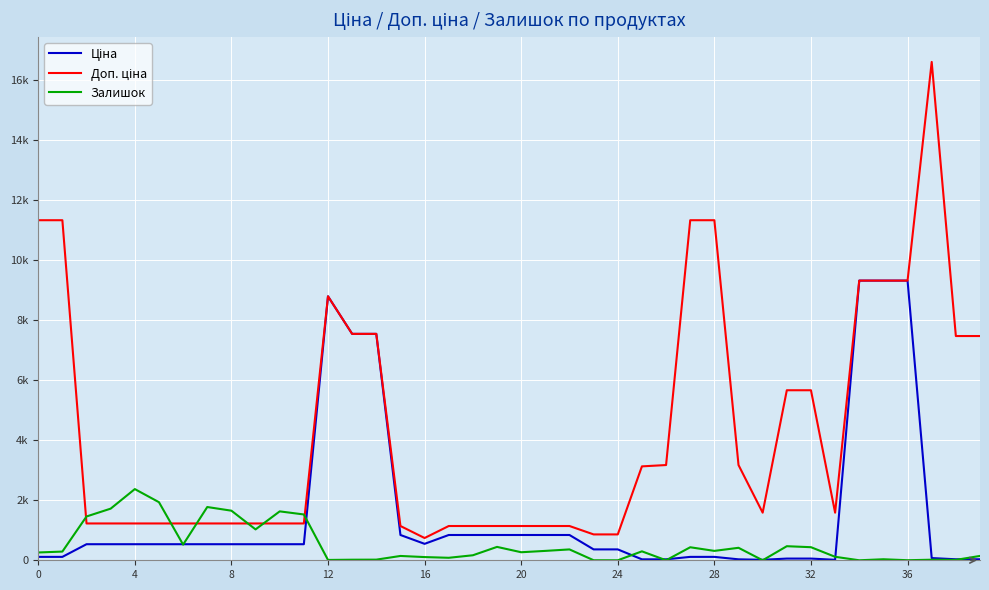

What is the lowest value of the Доп. ціна series?

742.0